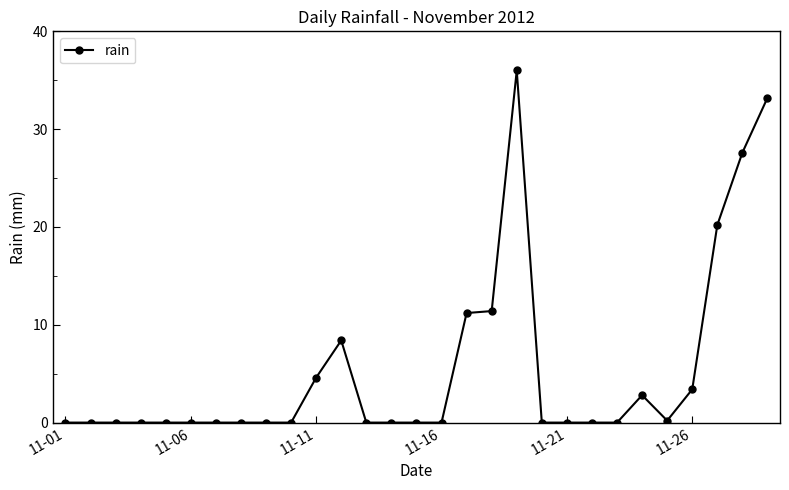

True or false: there are more than 1 points higher than both neighbors.

True